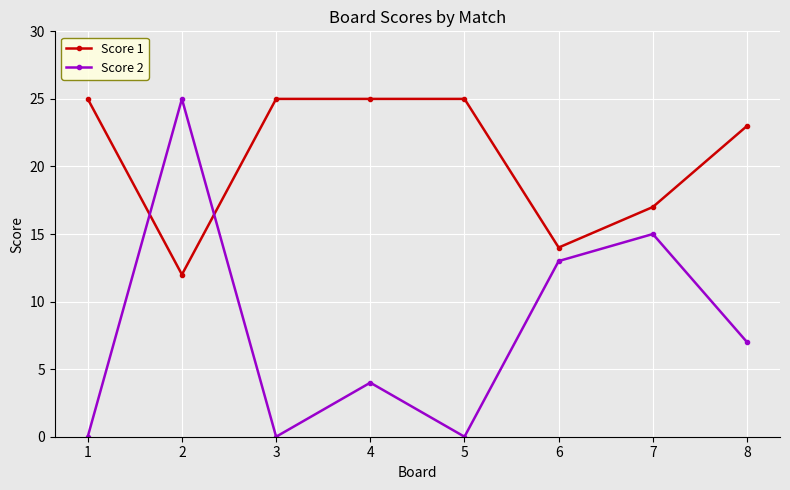

Count the number of data series in this chart.

2